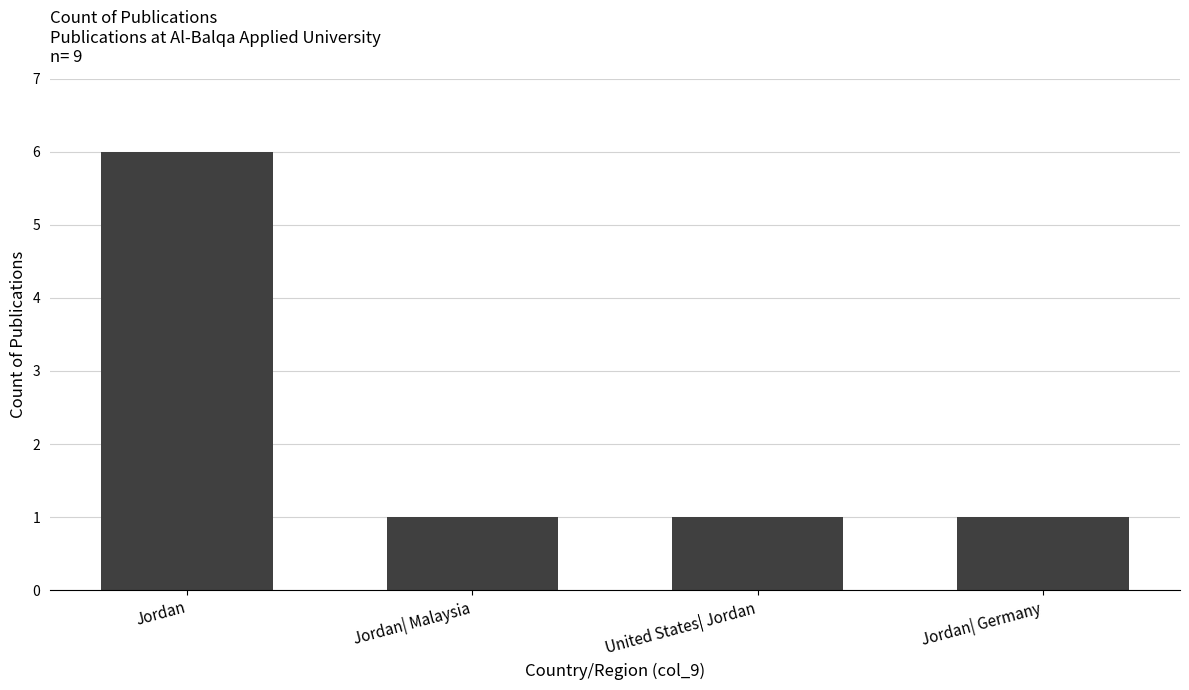

Between Jordan and United States| Jordan, which is larger?

Jordan